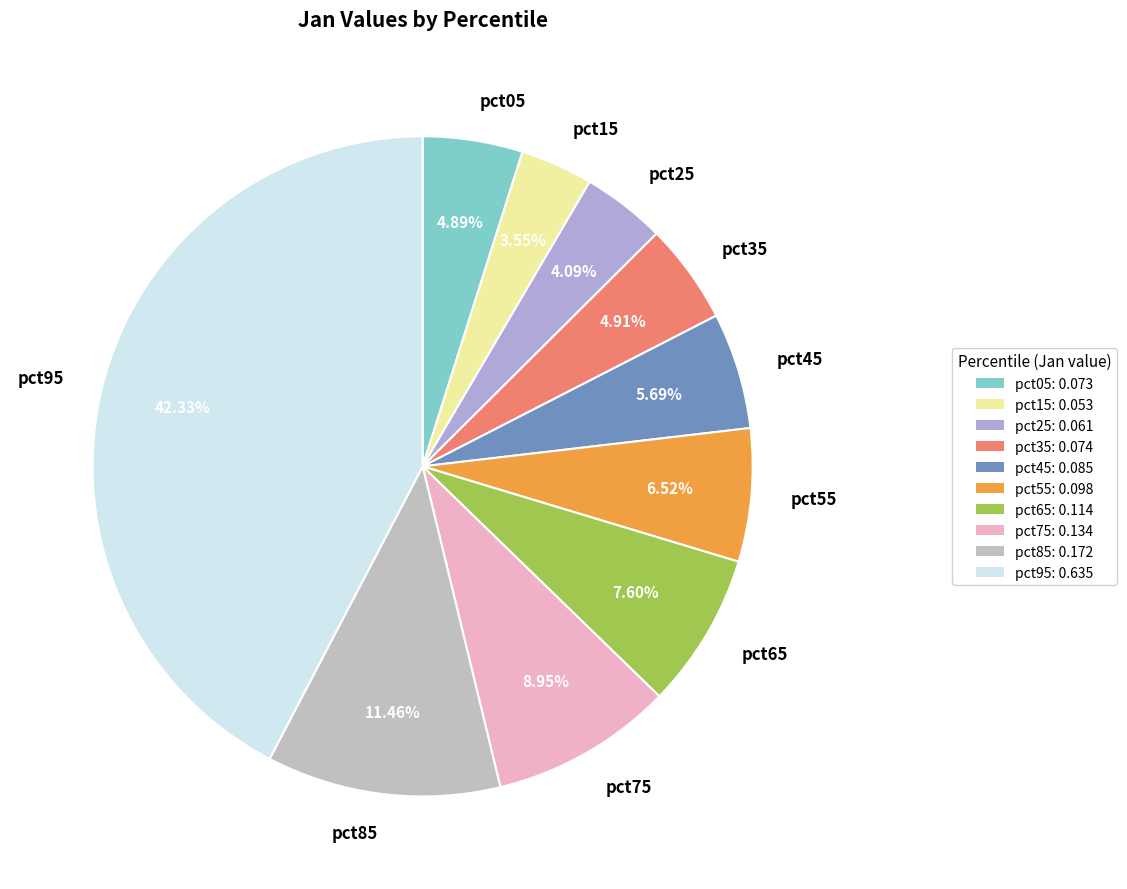

Do pct45 and pct95 together represent more than half of the pie?

No